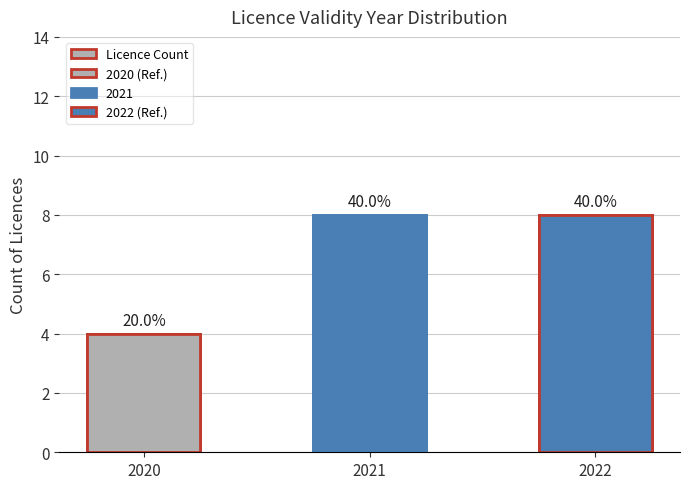

What is the sum of the values at 2020 and 2021?

12